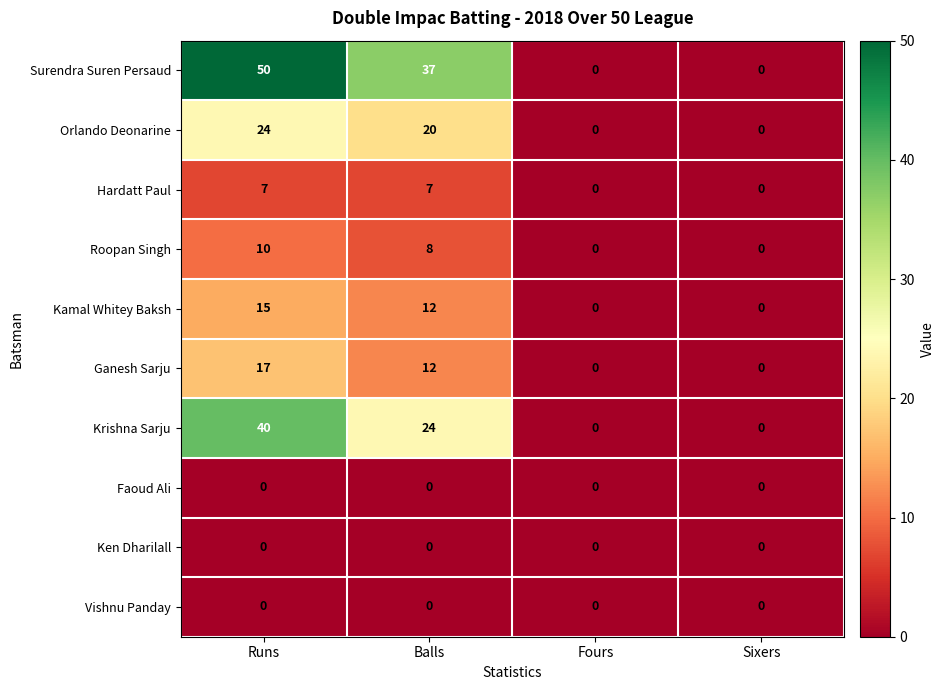

True or false: Surendra Suren Persaud has a value of 0 at Fours.

True